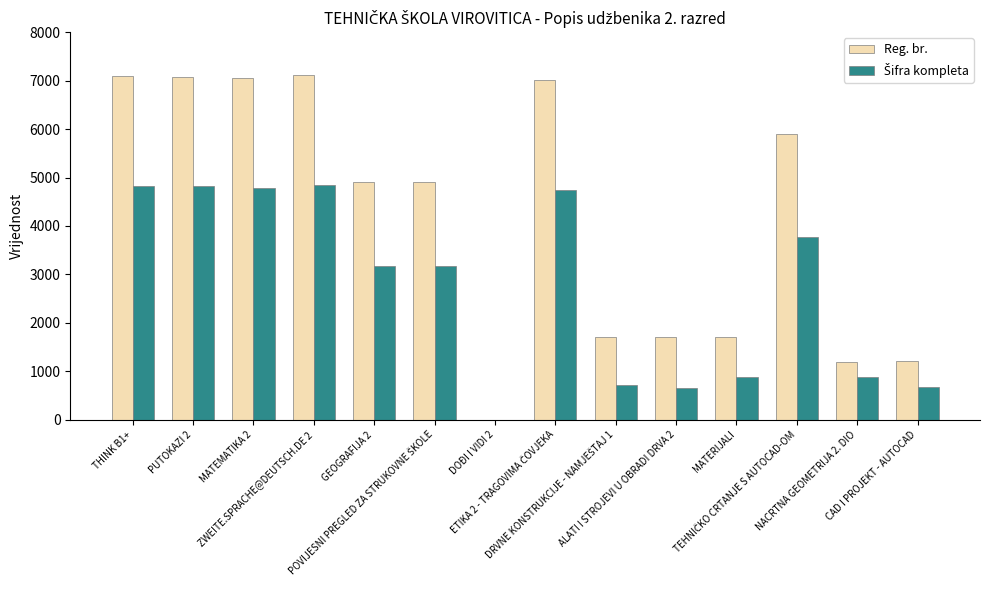

What is the maximum value for Reg. br.?

7109